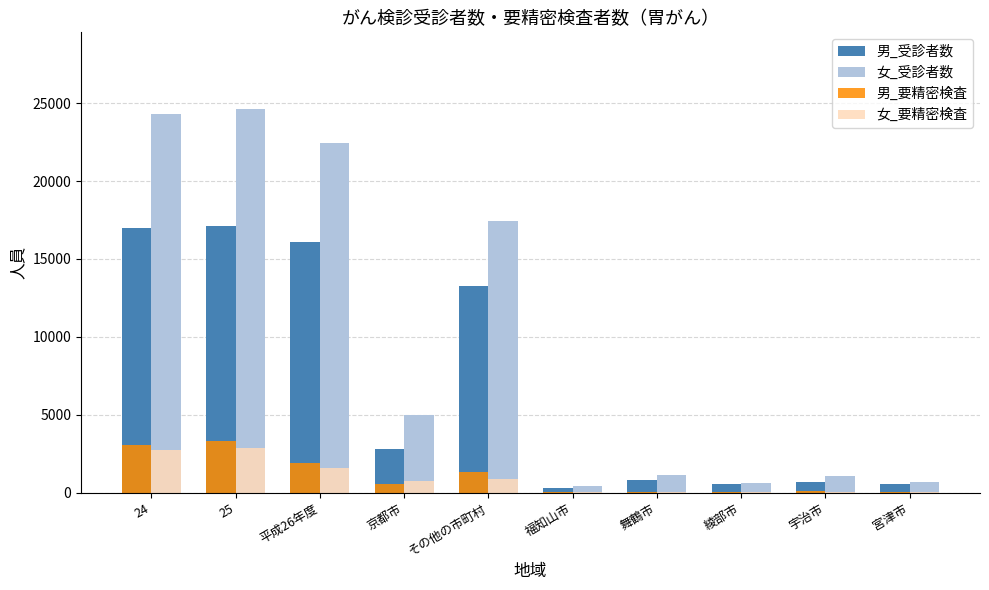

The 女_受診者数 series shows 8505 at その他の市町村. True or false?

False